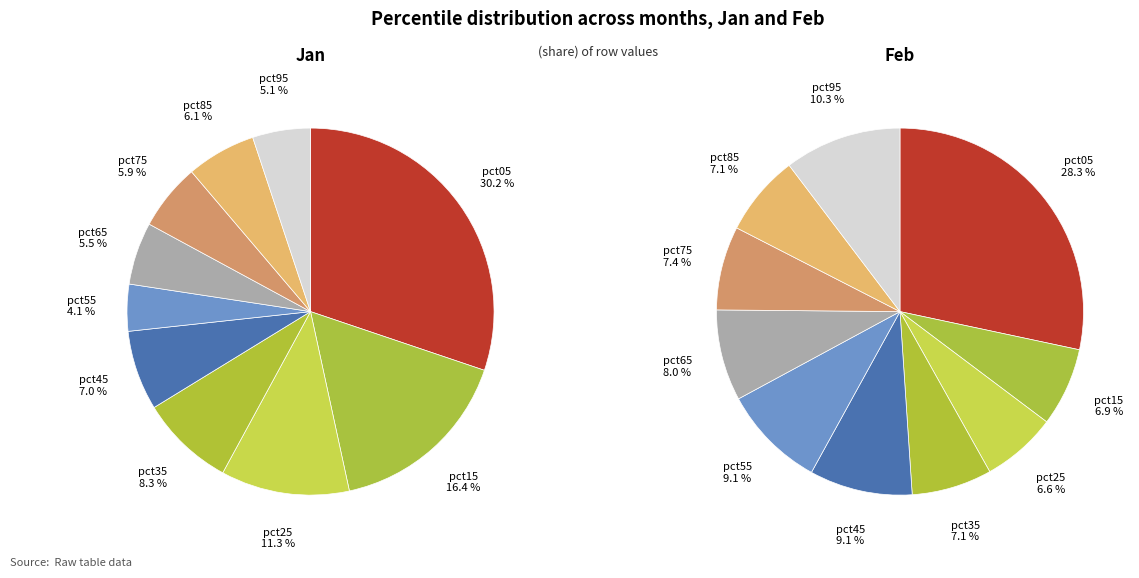

What portion of the pie excludes pct65?

94.5%